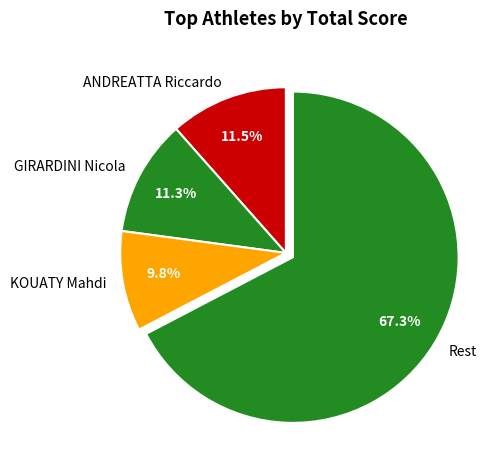

Which slice represents more than half of the pie?

Rest